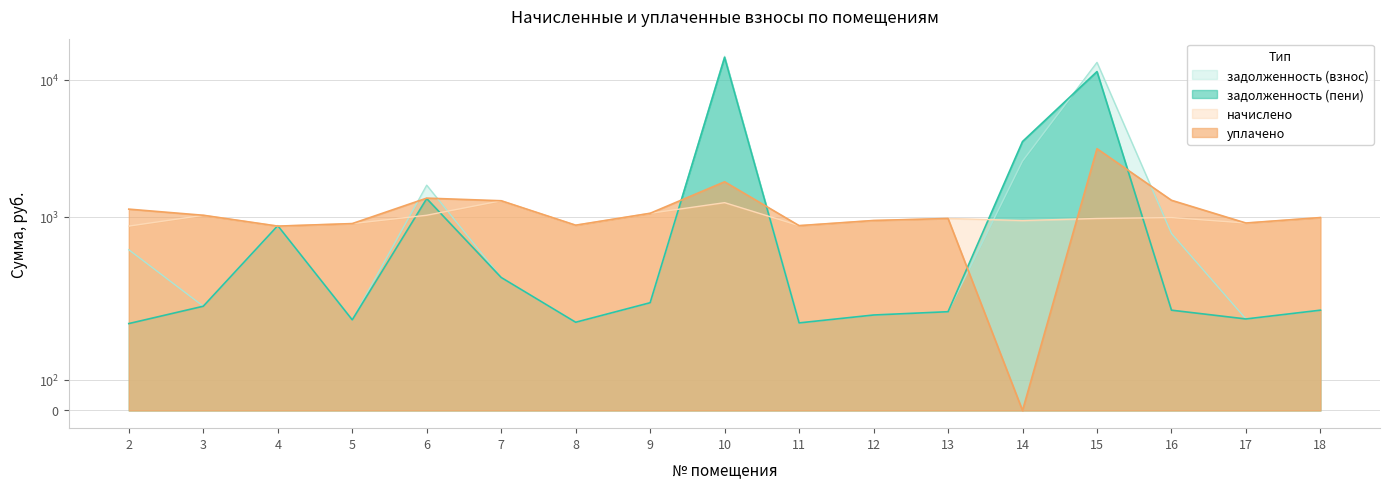

Which series has the largest total across all categories?

задолженность (взнос)